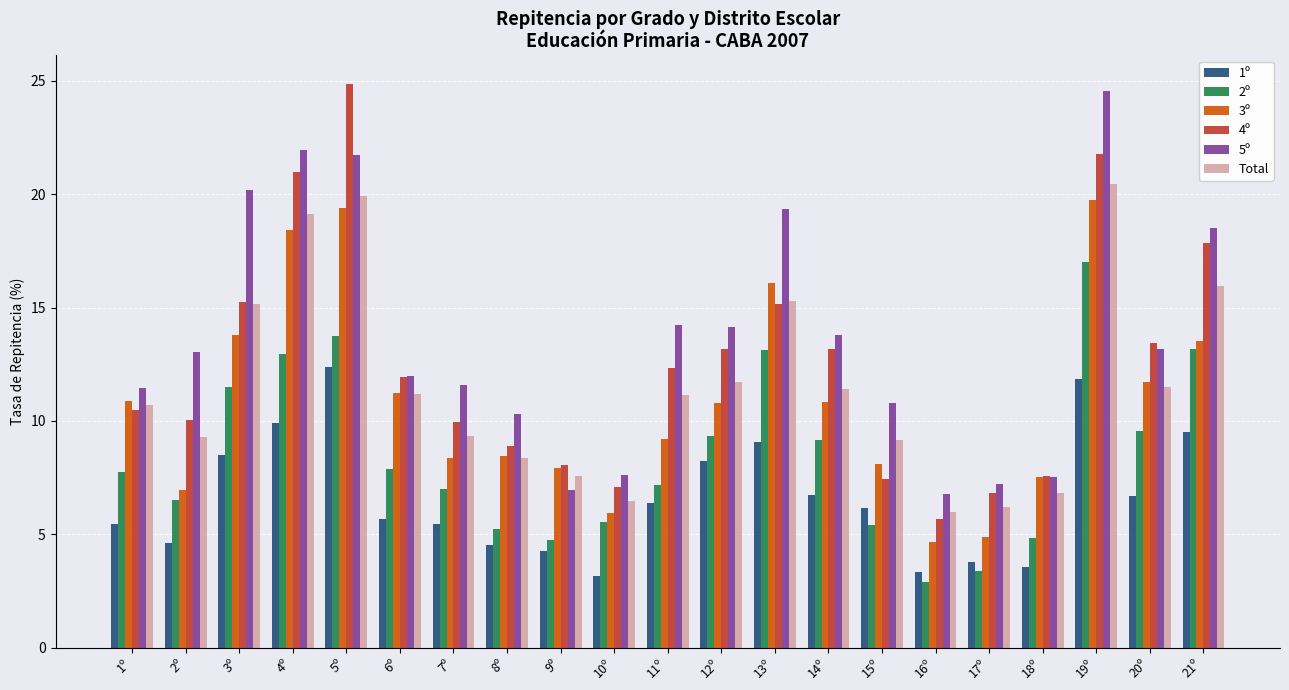

Where is Total nearest to the value 13?

12º